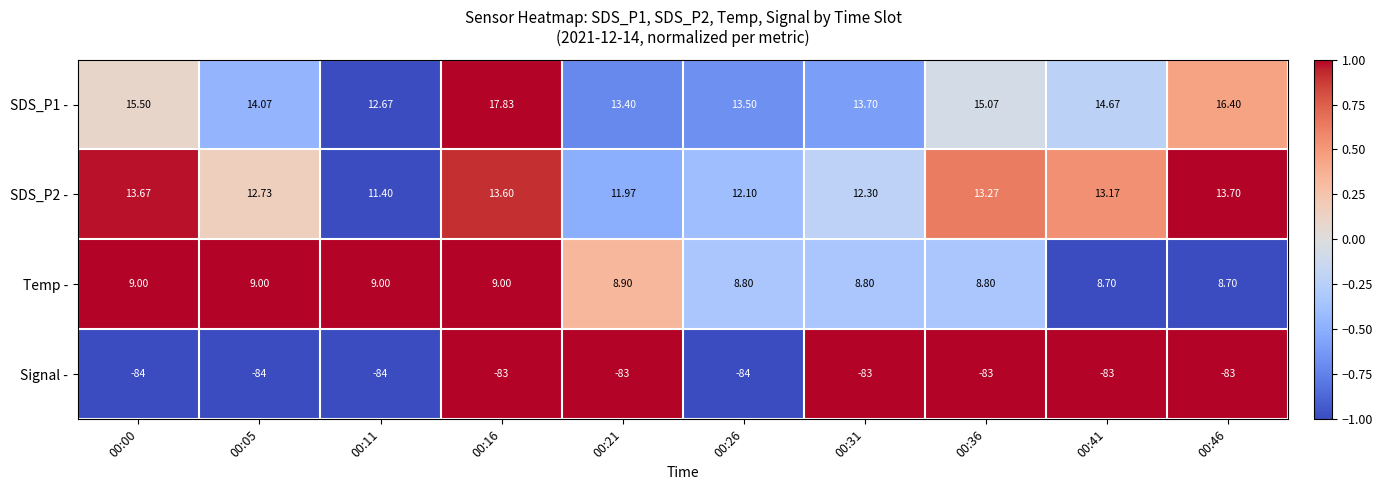

Is the value of Signal - at 00:36 greater than the value of SDS_P1 - at 00:31?

No